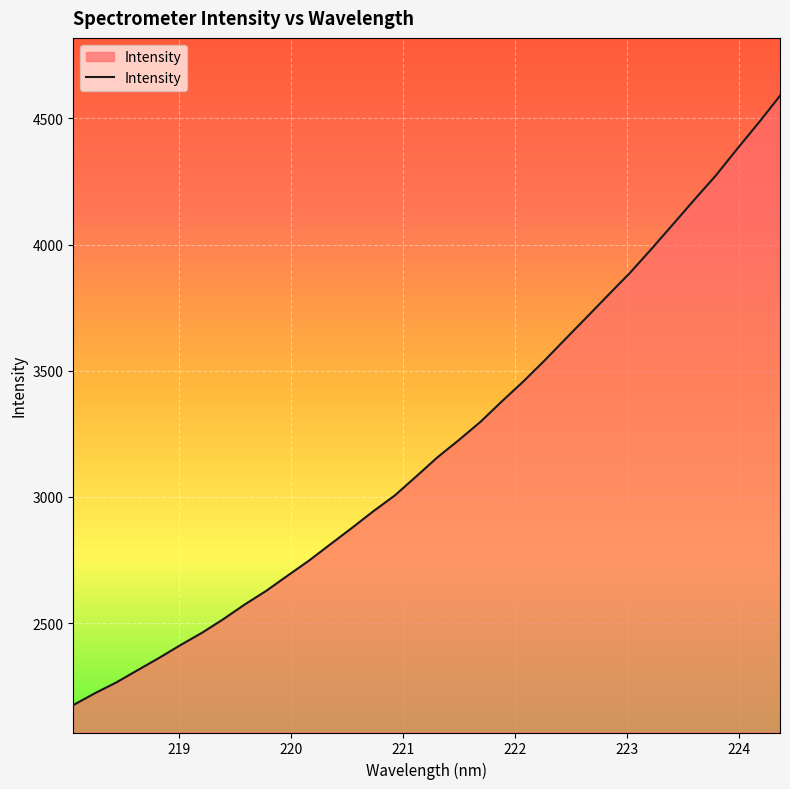

What is the maximum value shown in the chart?

4589.9